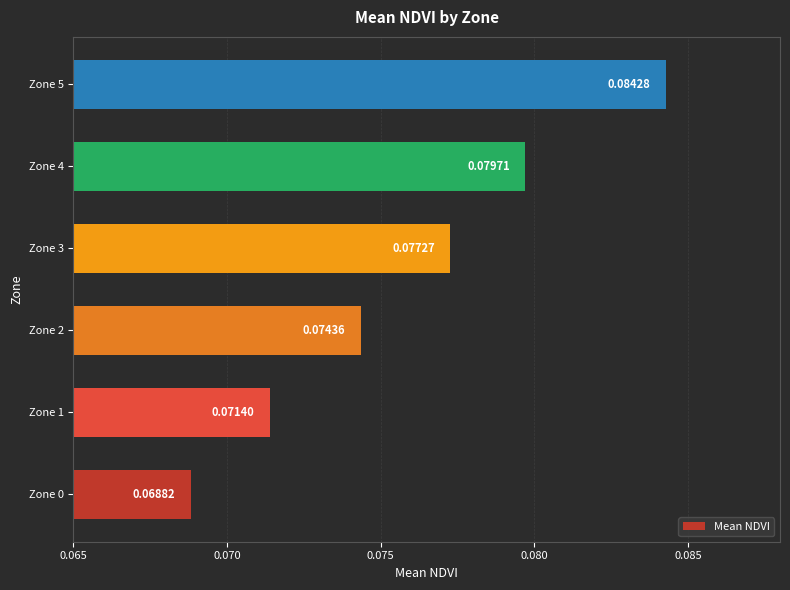

What is the sum of all values?

0.5